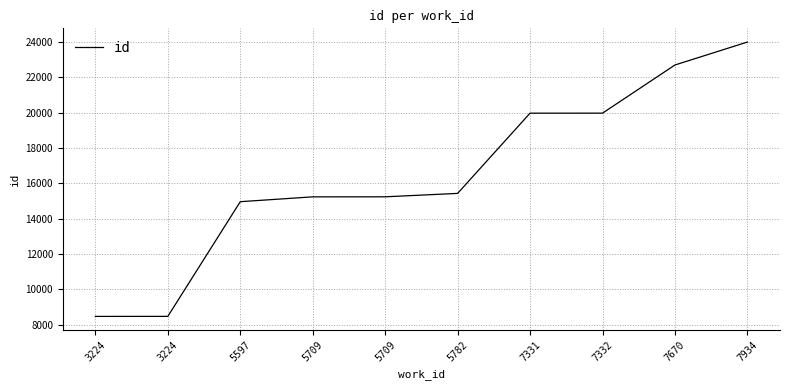

What is the value of the 5th point from the left?

15233